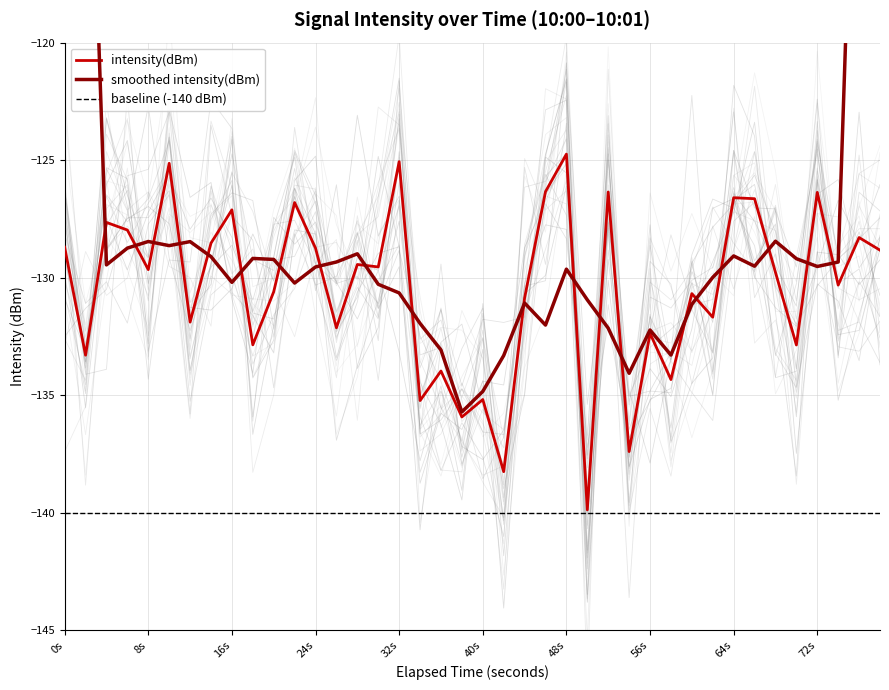

What is the minimum value shown in the chart?

-140.0